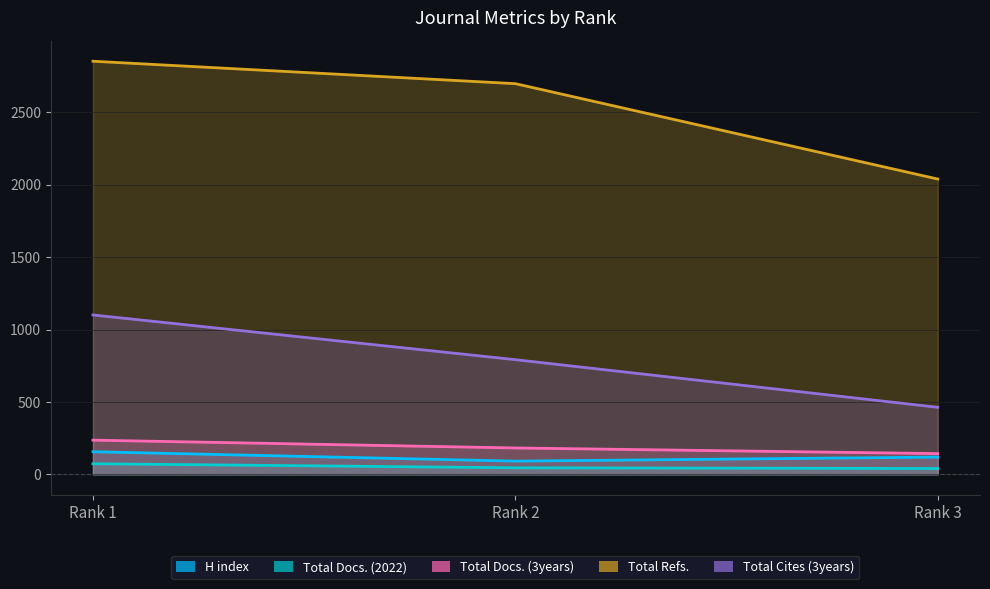

At which category is the sum across all series the highest?

Rank 1